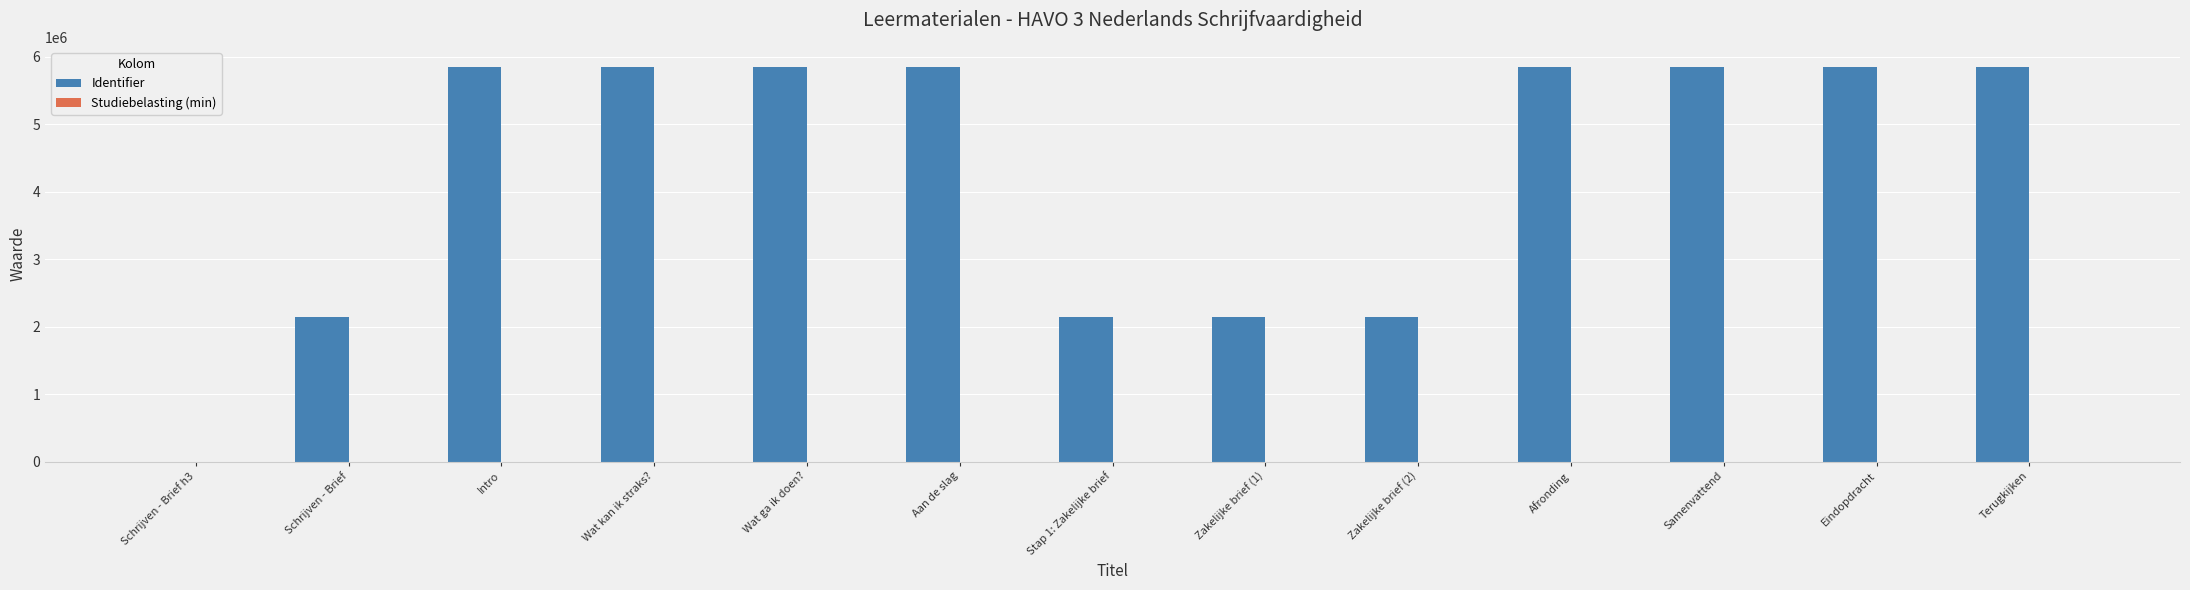

True or false: Identifier has a value of 5851369 at Wat ga ik doen?.

True